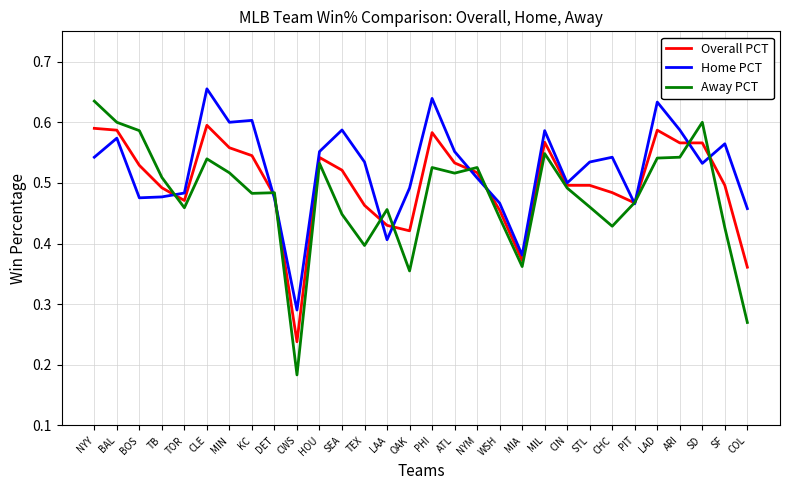

Where is Overall PCT nearest to the value 0?

CWS